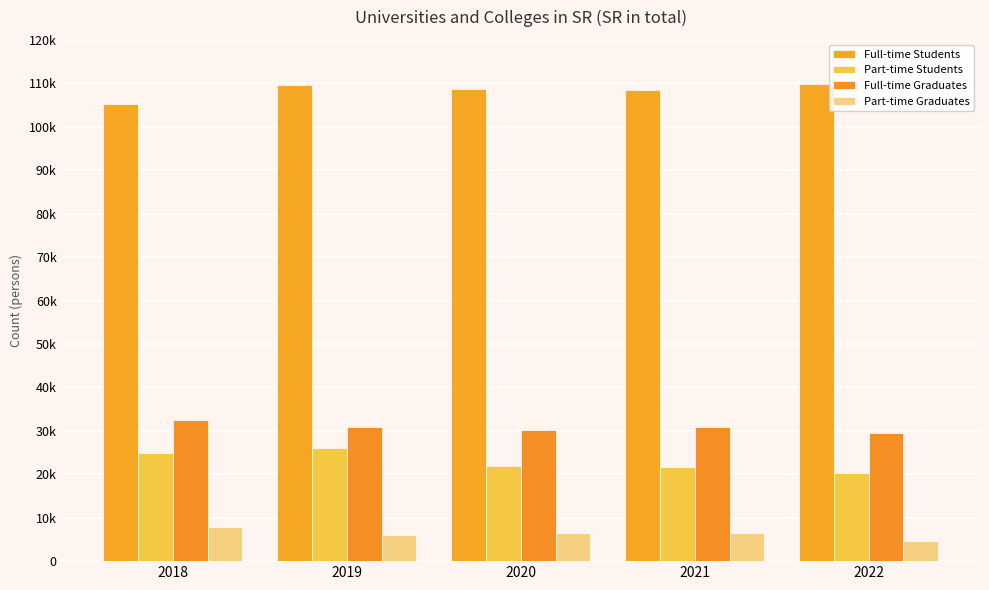

True or false: Full-time Graduates has a value of 55414 at 2019.

False